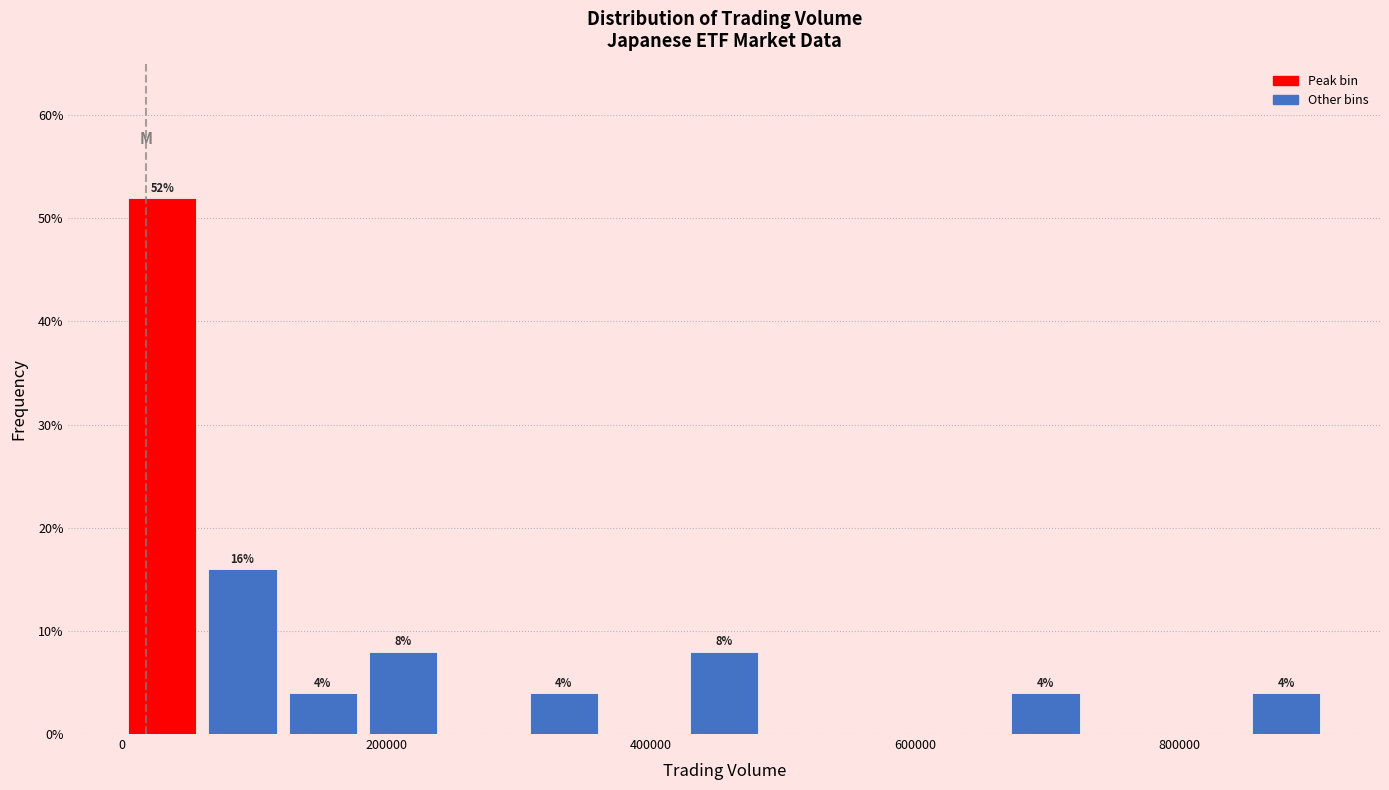

Read against the x-axis, roughly where is the centre of the tallest bar?

40000